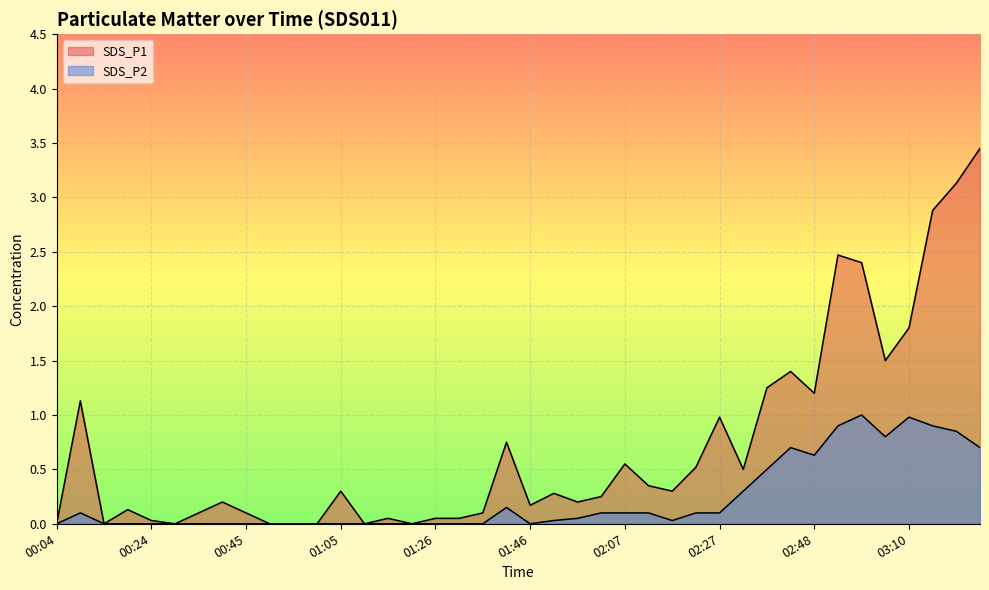

How many interior local peaks does the SDS_P1 series have?

11